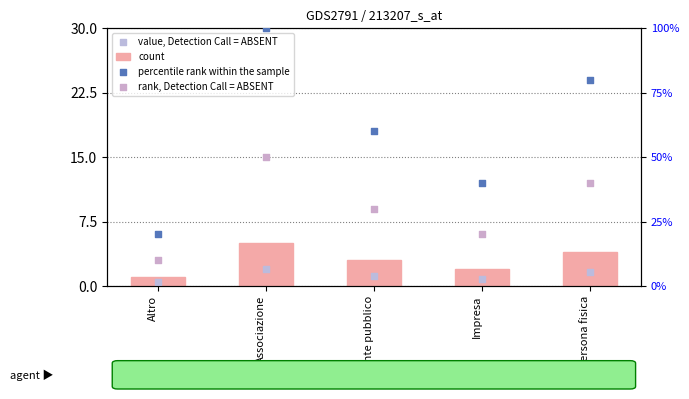

Which series has the largest total across all categories?

percentile rank within the sample